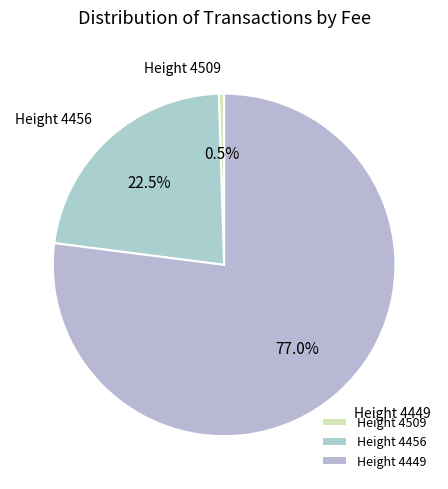

Which has a higher value, Height 4509 or Height 4456?

Height 4456